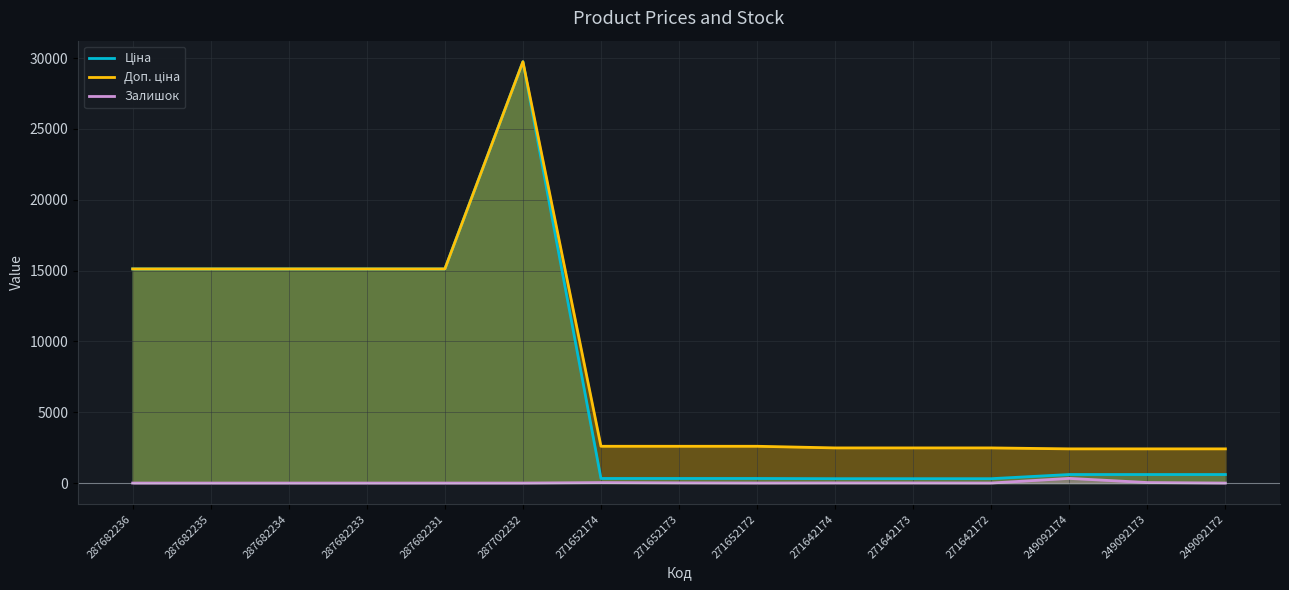

True or false: Ціна has more than 2 points higher than both neighbors.

False